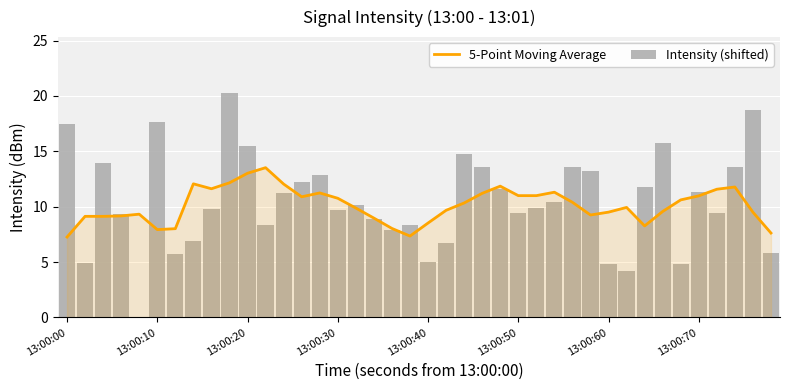

How many values in the 5-Point Moving Average series exceed 10?

20